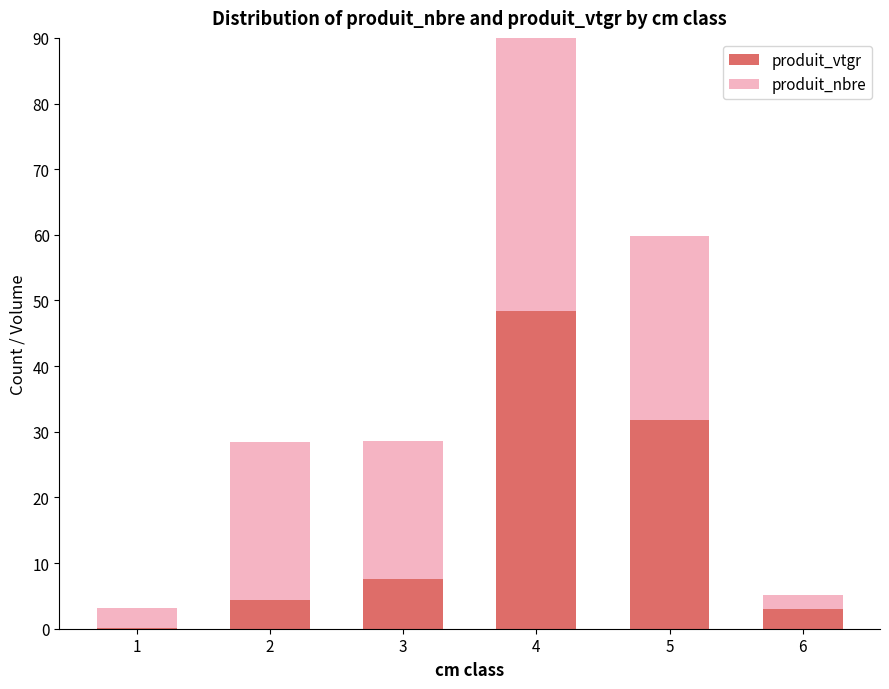

What is the spread (max minus min) of values at 6?

1.1